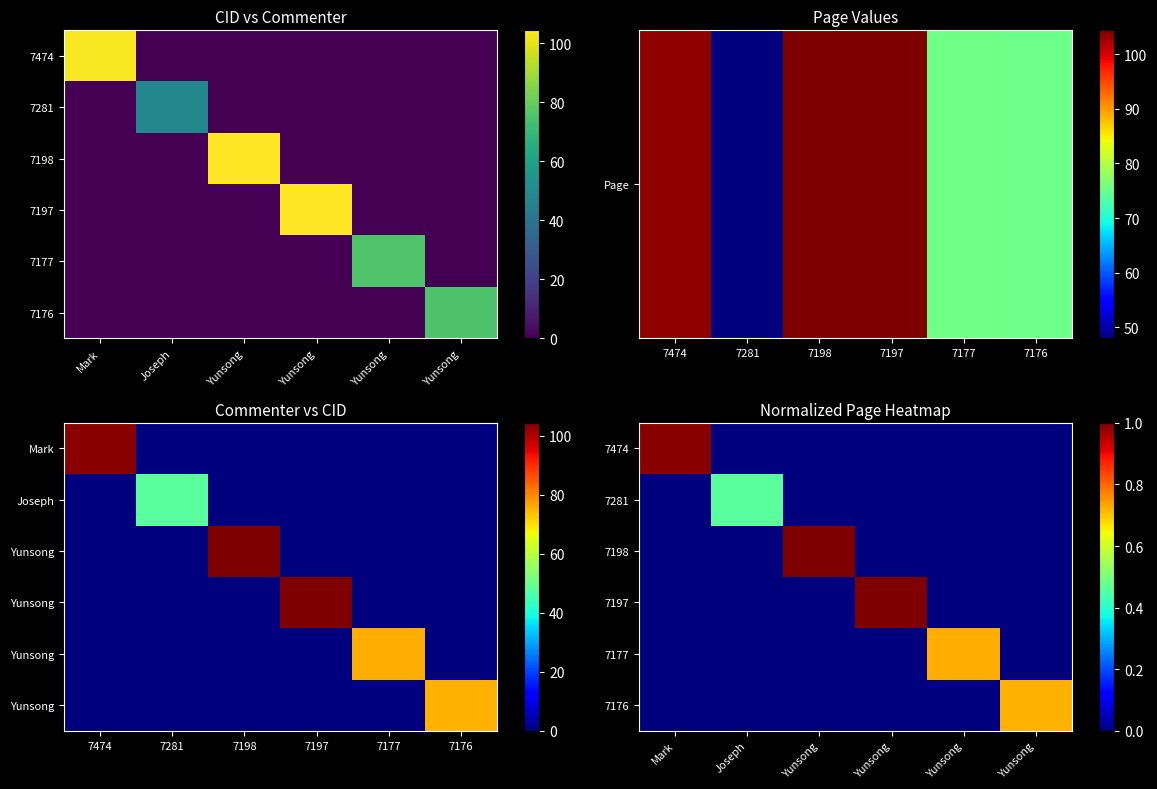

What is the average value of the 7198 series?

0.2